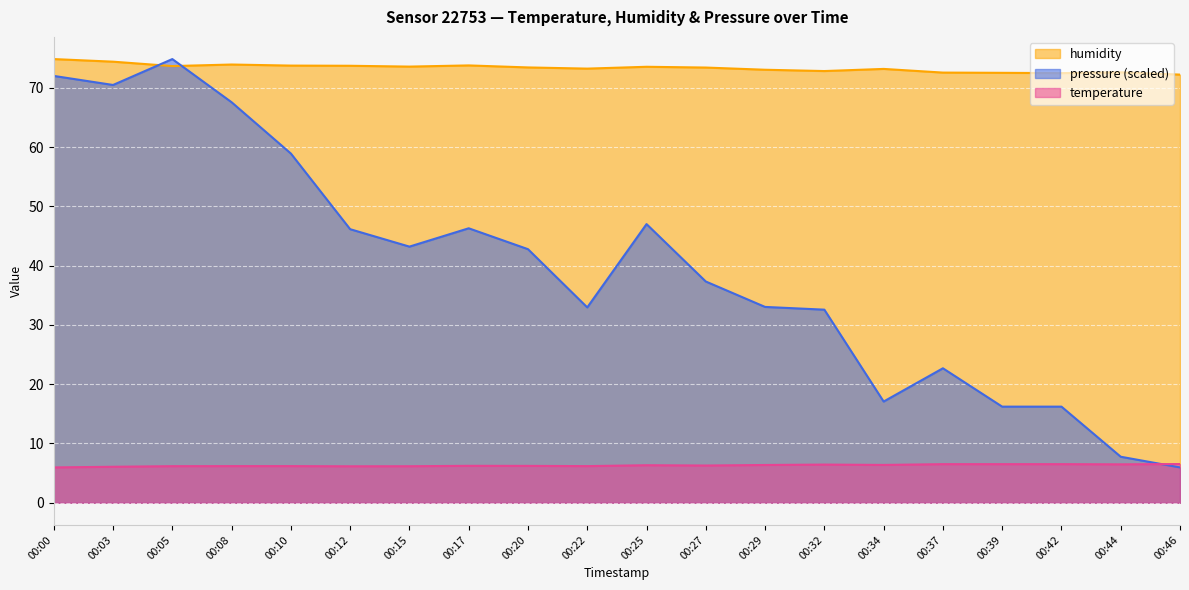

True or false: humidity and temperature intersect in this chart.

False